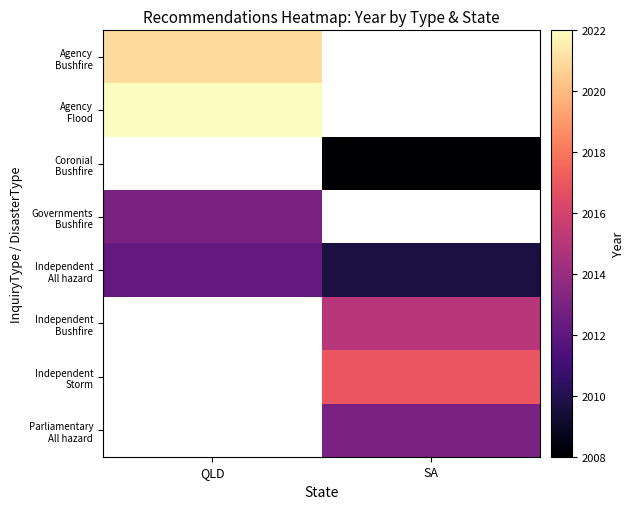

Rank the categories by Agency Bushfire value from highest to lowest.

QLD, SA